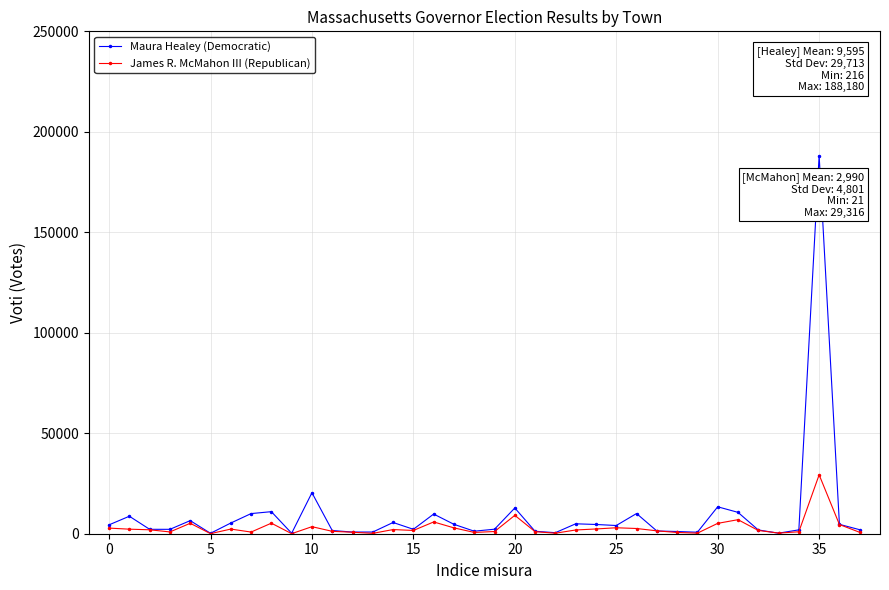

What is the average value of the Maura Healey (Democratic) series?

9595